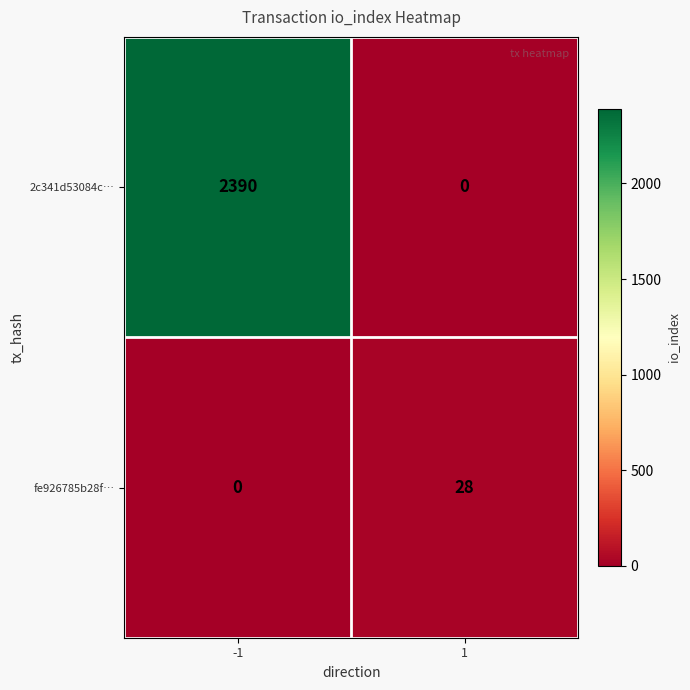

What is the difference between the highest and lowest values at 1?

28